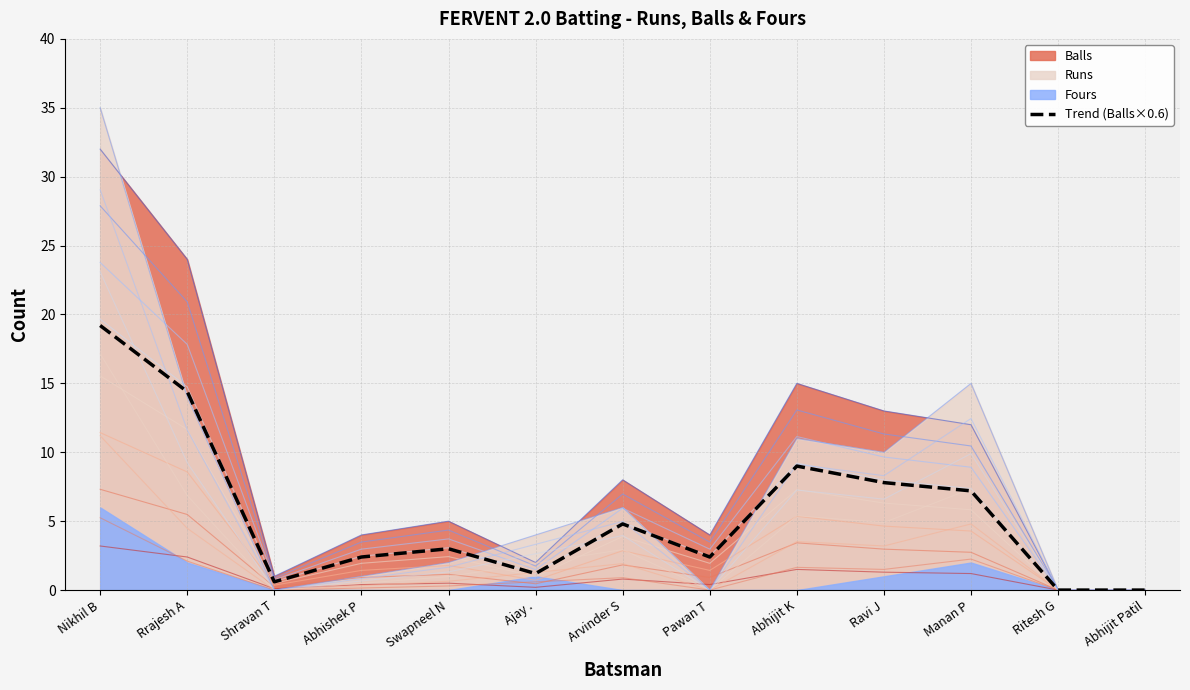

Rank the categories by value from lowest to highest.

Ritesh G, Abhijit Patil, Shravan T, Ajay ., Abhishek P, Pawan T, Swapneel N, Arvinder S, Manan P, Ravi J, Abhijit K, Rrajesh A, Nikhil B